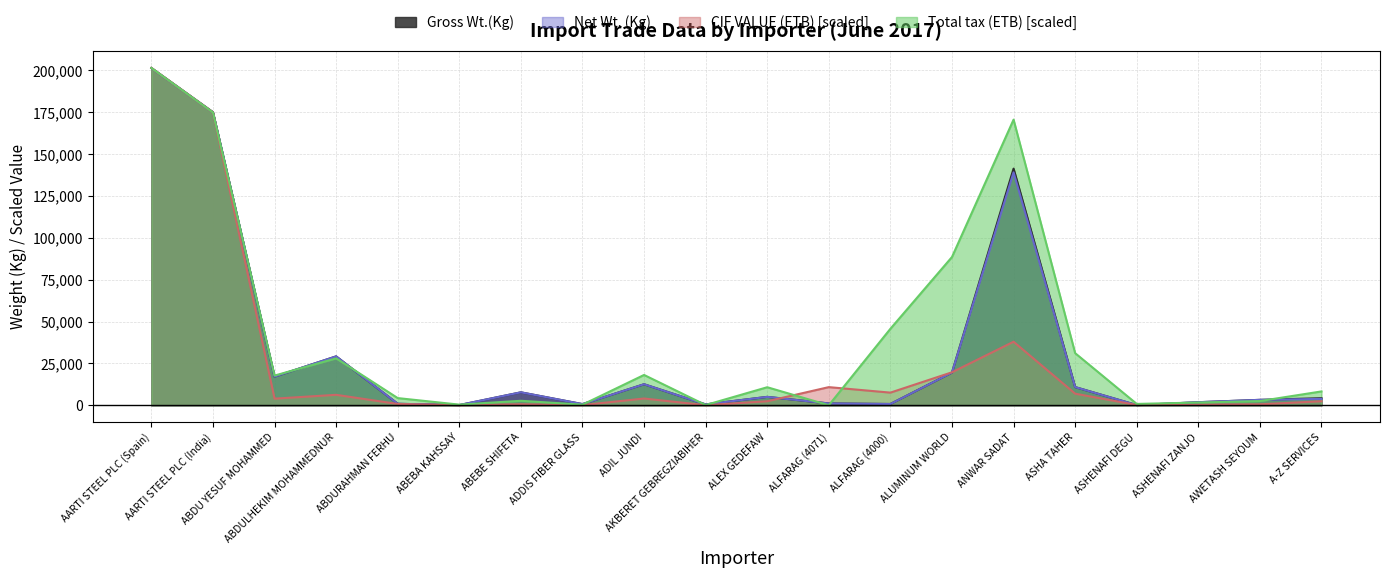

What position from the right is AARTI STEEL PLC (India)?

19